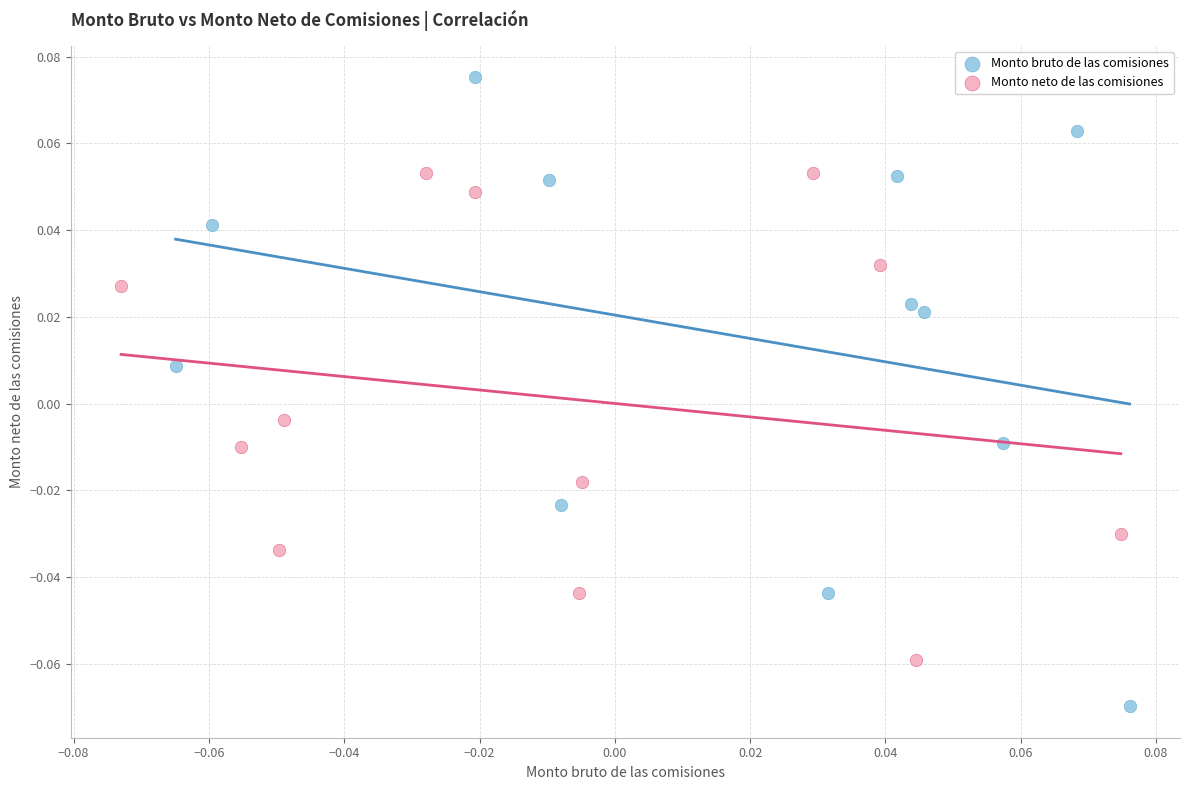

Which series contains the highest Y value?

Monto bruto de las comisiones